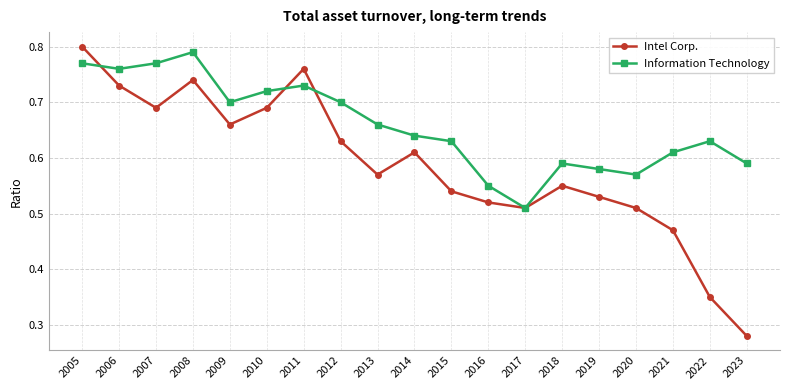

Where is the first local maximum for Information Technology?

2008